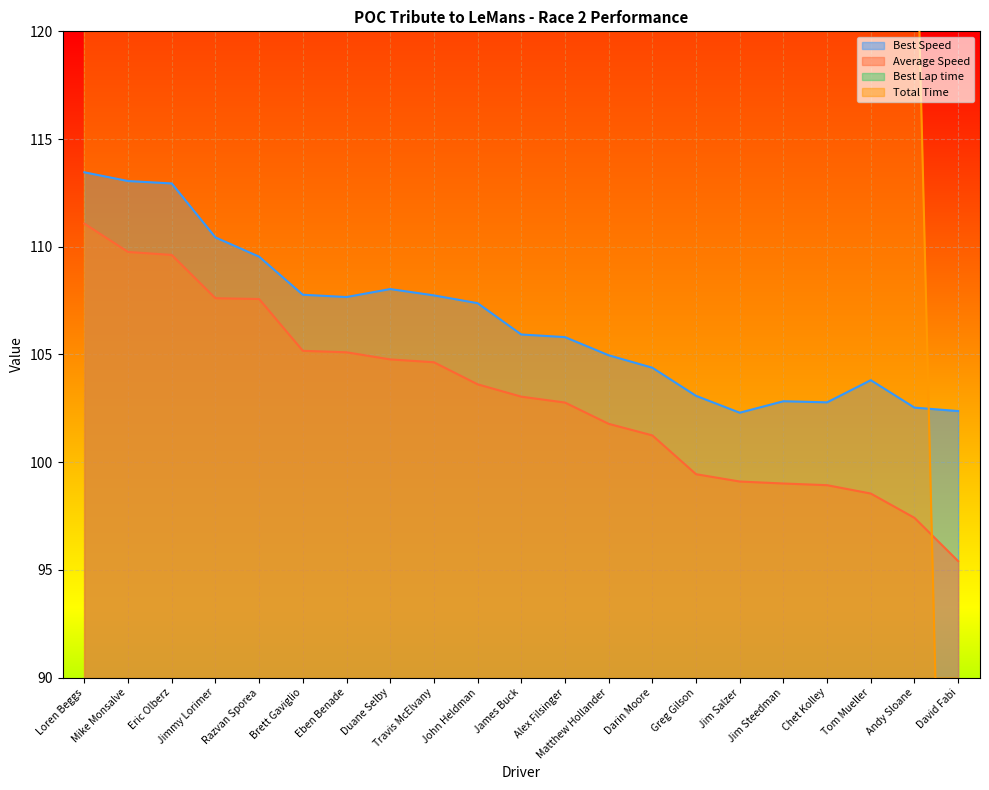

True or false: Best Lap time has a value of 55.2 at Alex Filsinger.

False